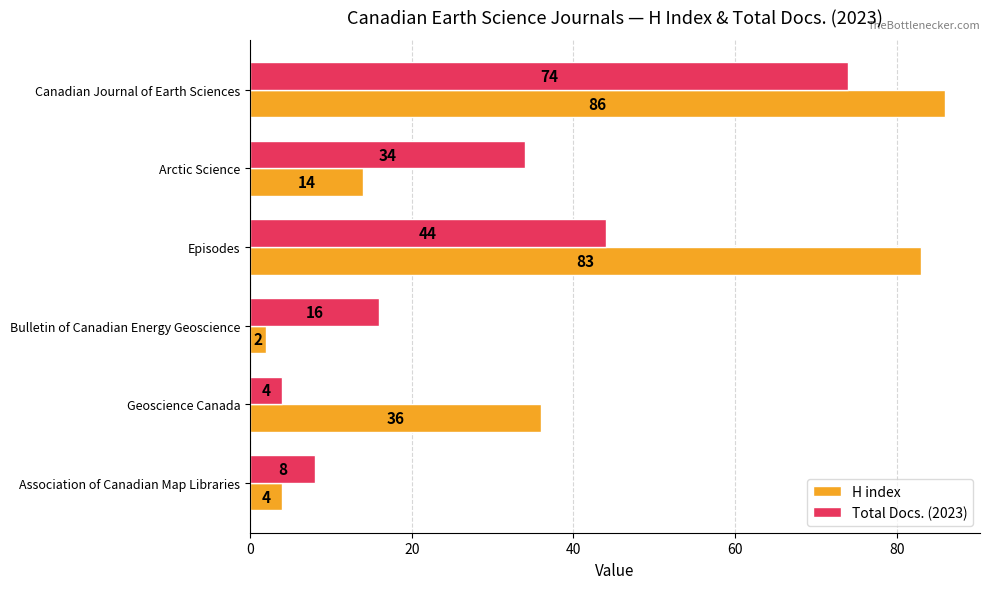

What is the difference between the highest and lowest values at Geoscience Canada?

32